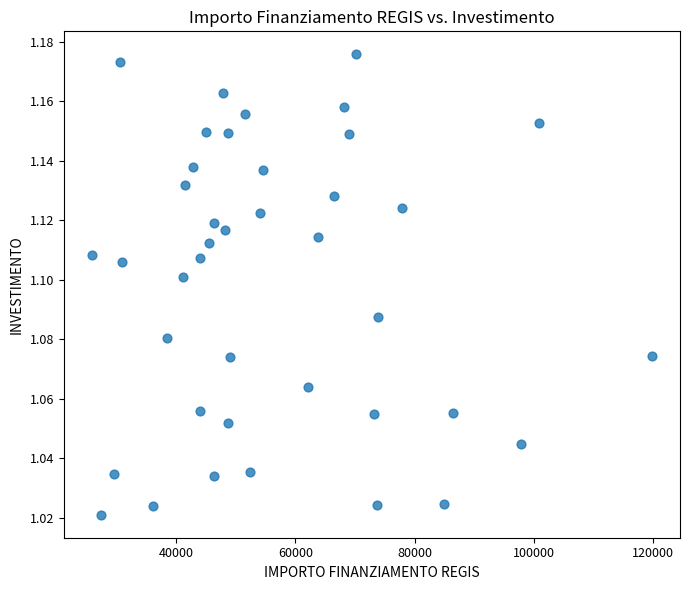

What is the range of X values (max minus min)?

93941.0